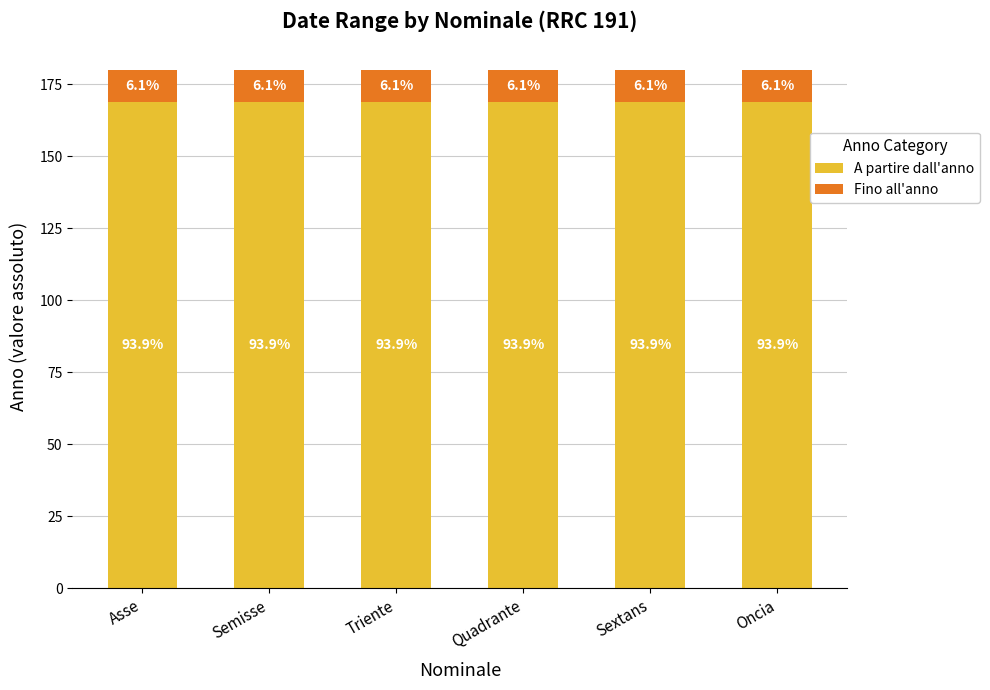

How many bars are there in total?

6